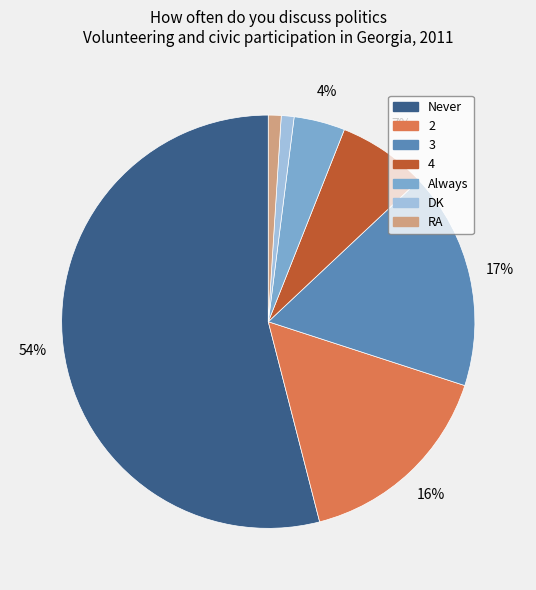

Is there any slice that represents more than half of the pie?

Yes